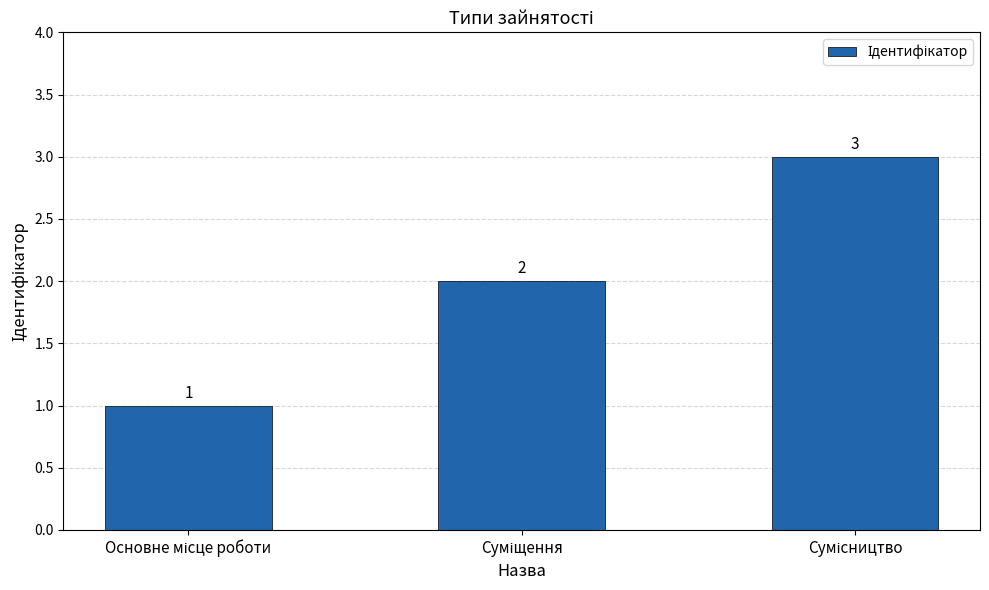

What is the greatest value displayed?

3